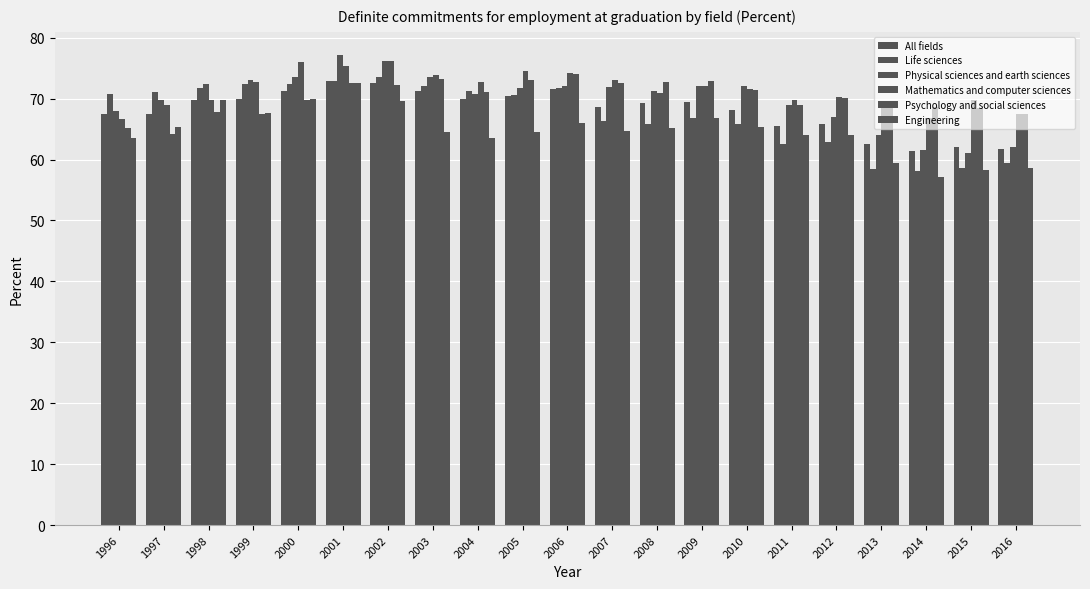

What is the value of the All fields bar at the 3rd from the left?

69.7